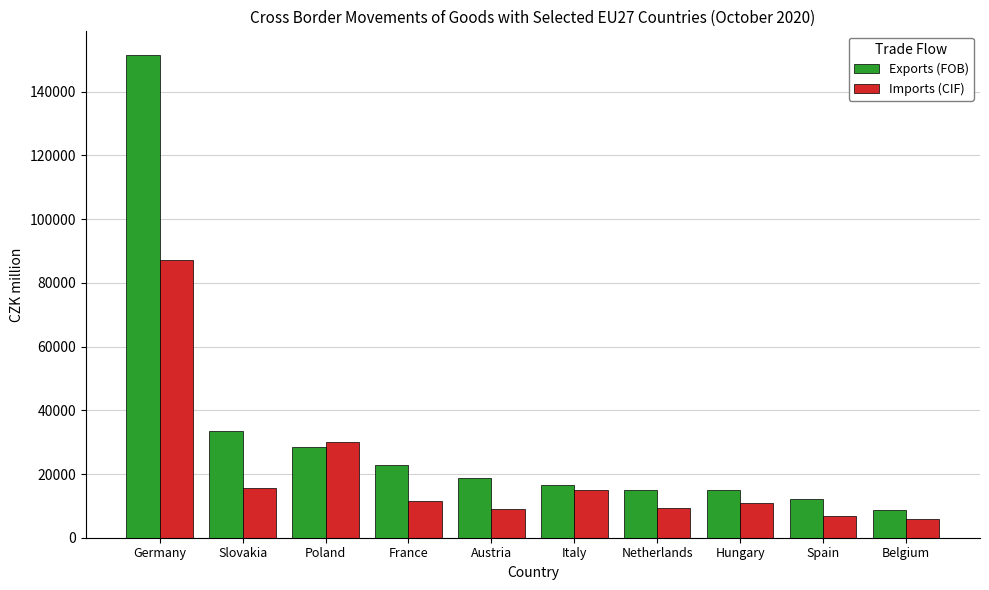

Is it true that Imports (CIF) equals 14942 at Italy?

True